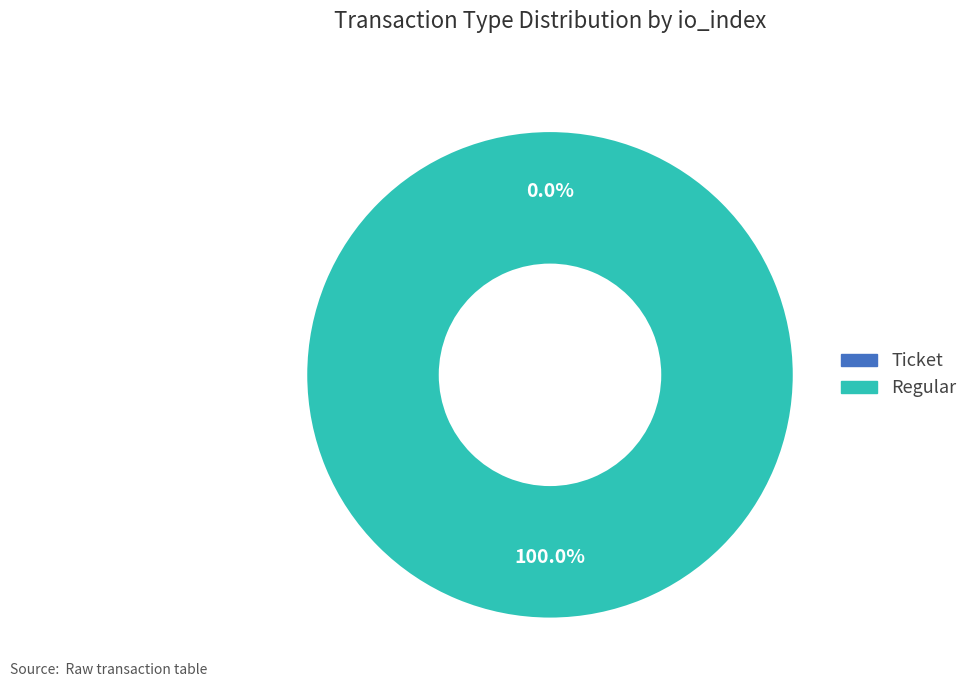

Is there any slice that represents more than half of the pie?

Yes